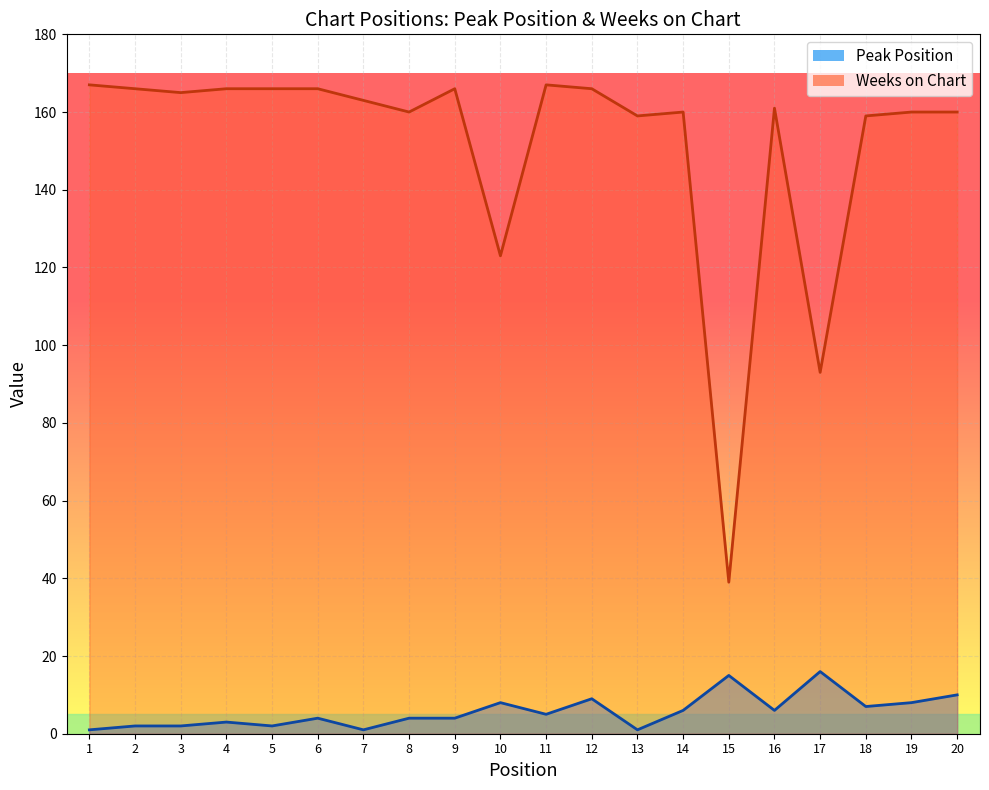

How many data points in Weeks on Chart are less than 163?

10